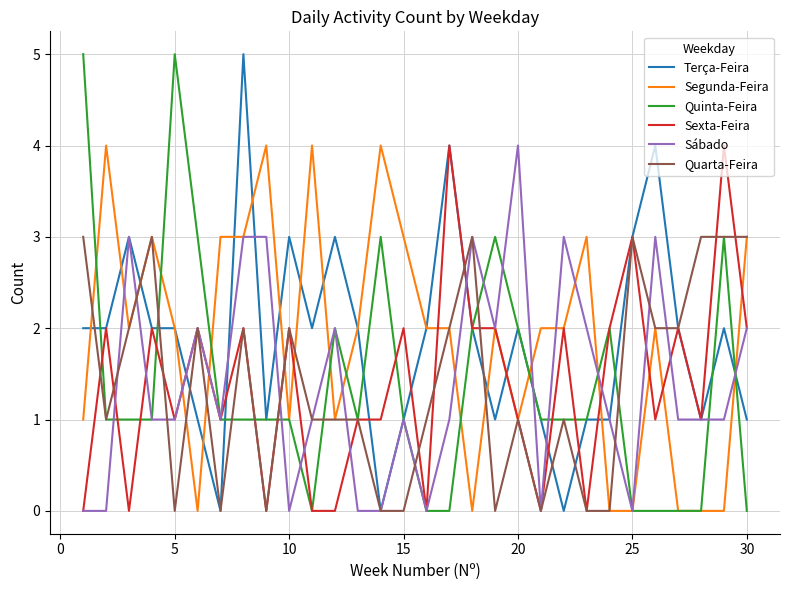

At how many categories does at least one series exceed 1?

30